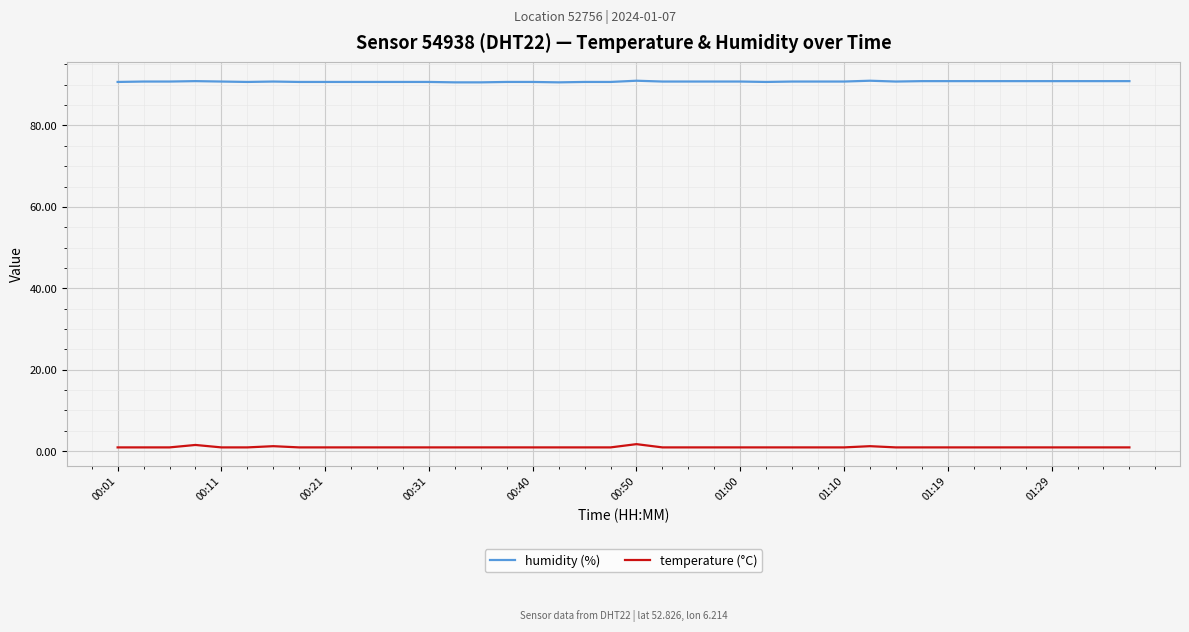

True or false: humidity (%) has more than 1 points higher than both neighbors.

True